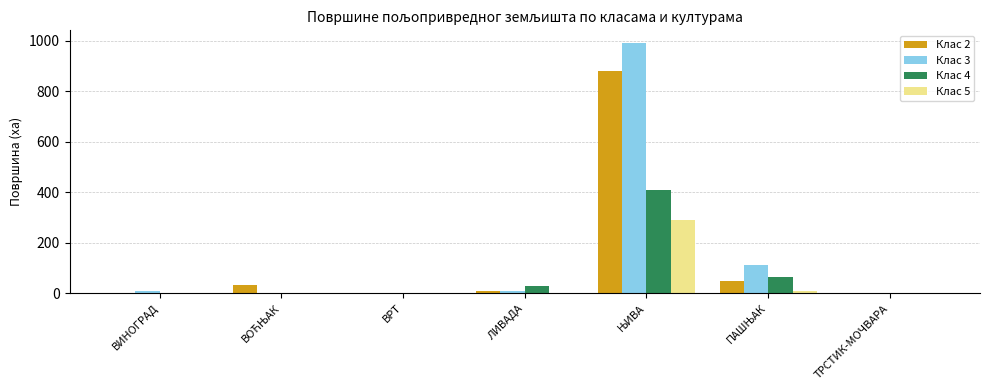

What is the highest value of the Клас 4 series?

410.3